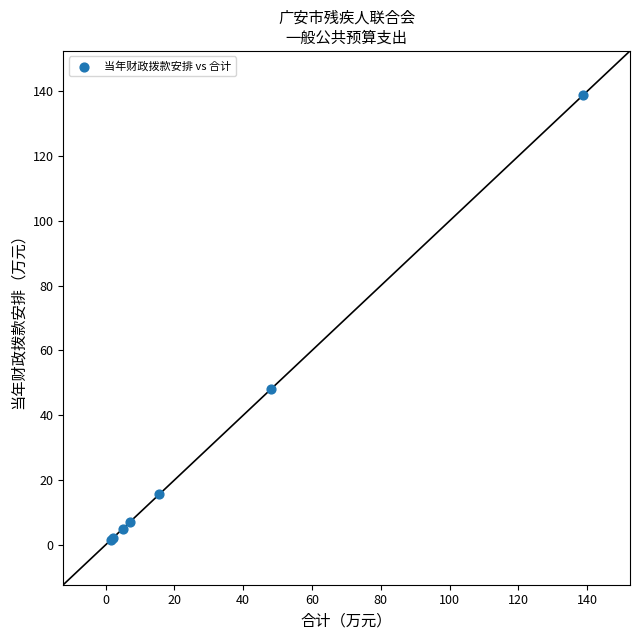

What Y value in the scatter plot is closest to 70?

48.0